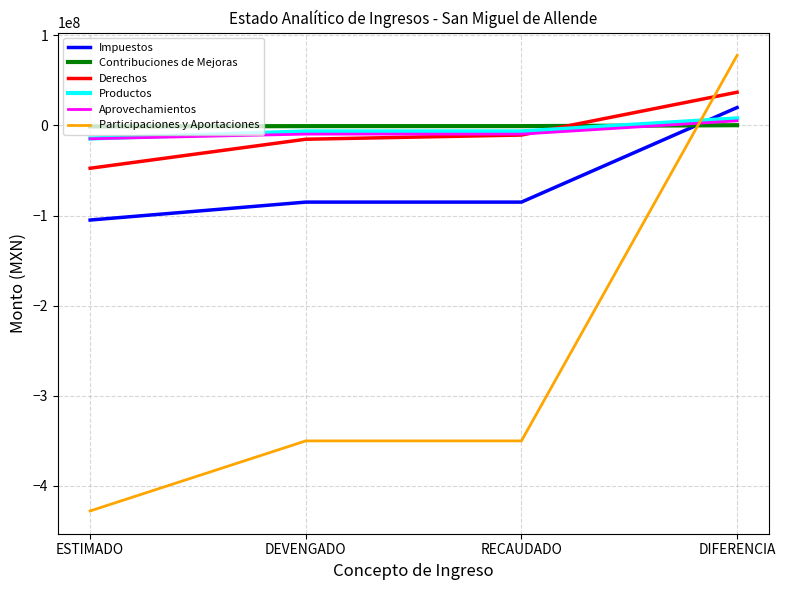

At which category does the chart reach its peak across all series?

DIFERENCIA